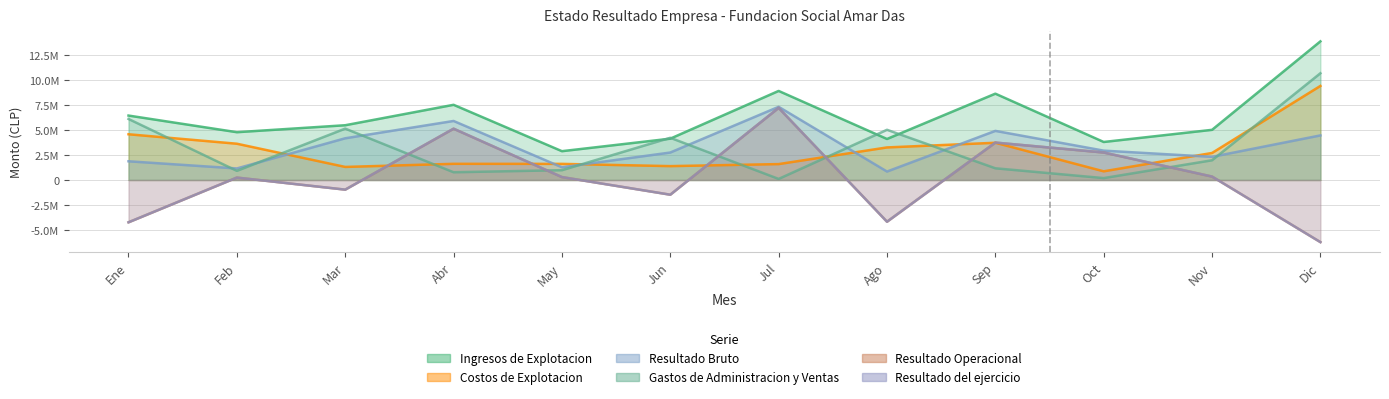

True or false: Resultado Operacional and Ingresos de Explotacion cross at least once.

False